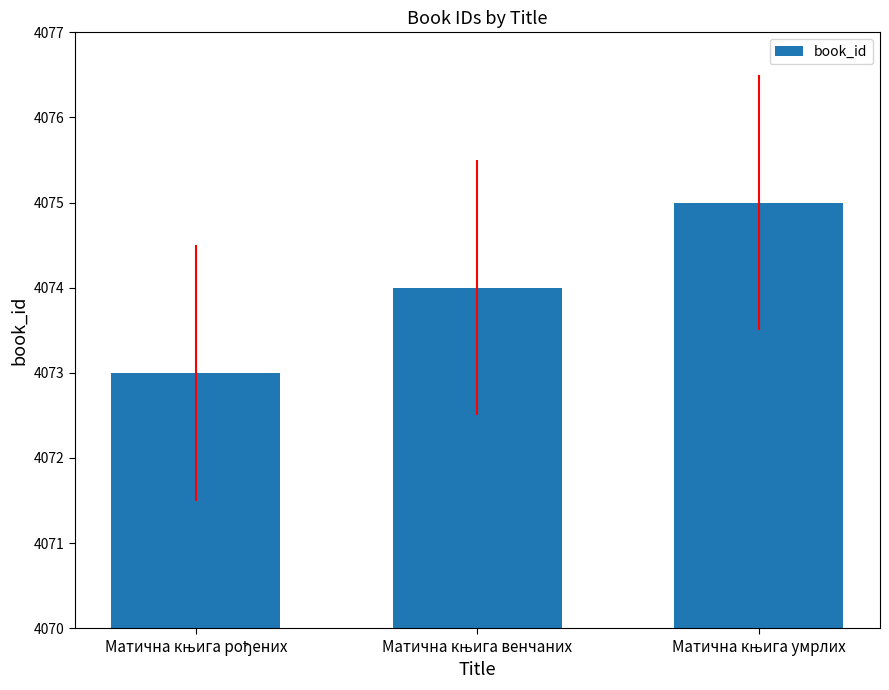

Reading left to right, transcribe all the data shown in this chart.

4073	4074	4075